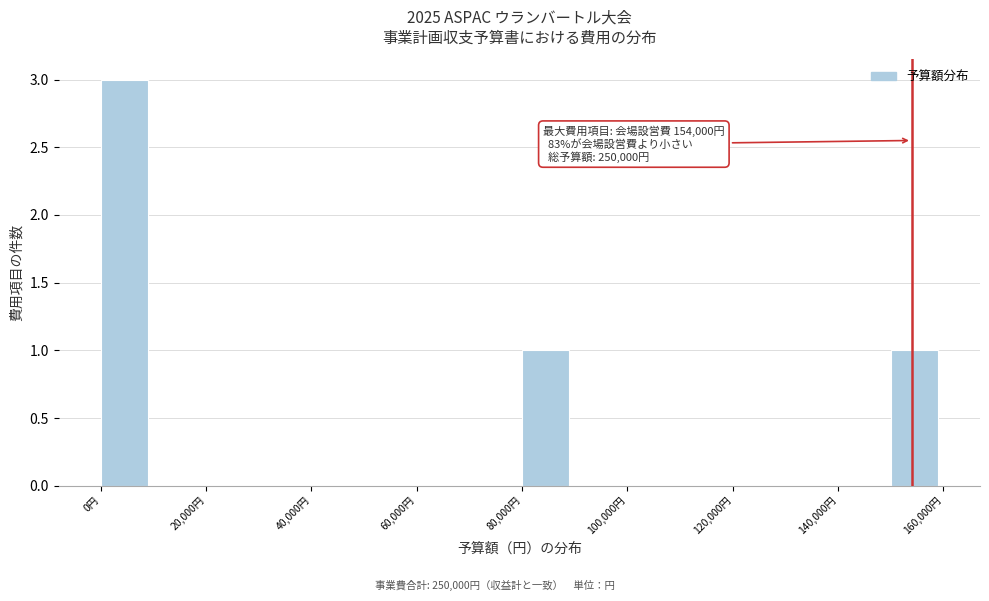

Which range on the x-axis has the tallest bar?

0 to 10000